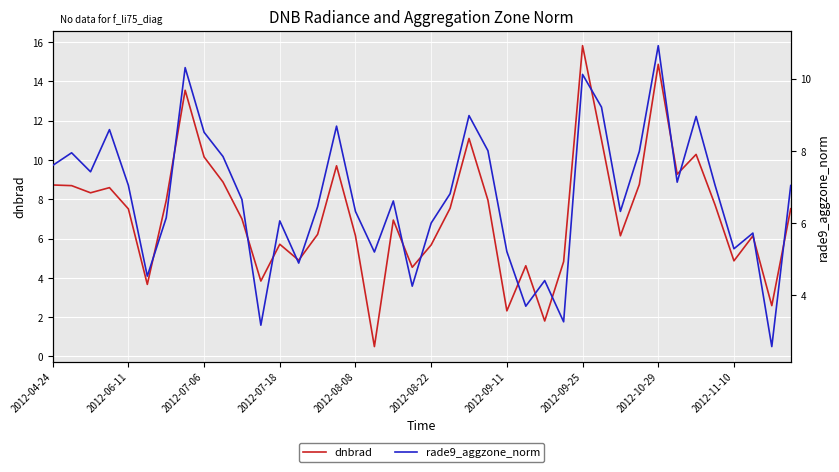

True or false: dnbrad has more than 1 interior local peaks.

True